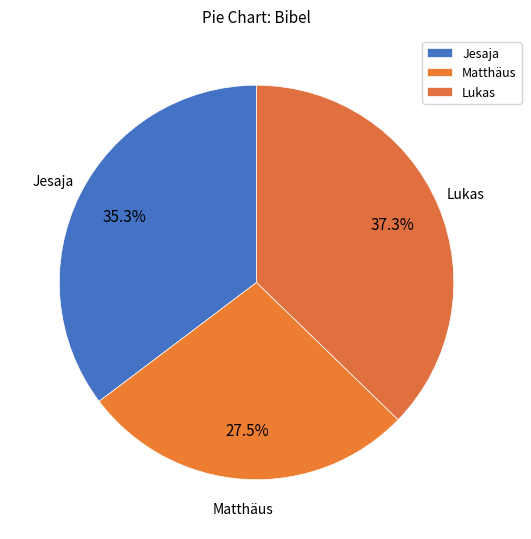

What percentage is NOT represented by Matthäus?

72.5%